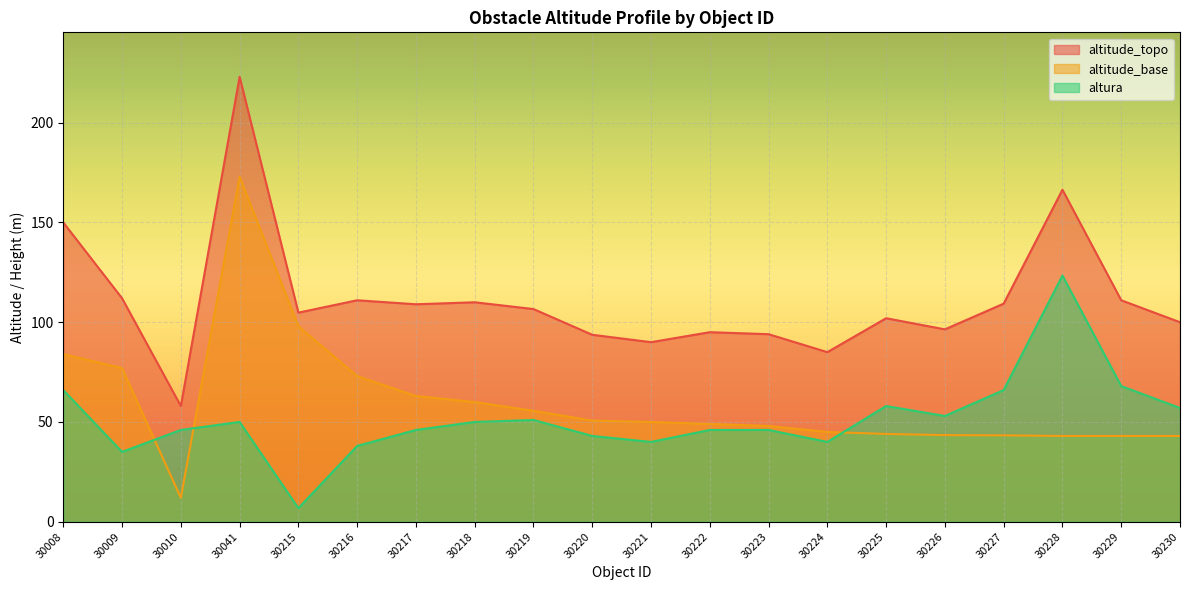

How many lines are shown in the chart?

3